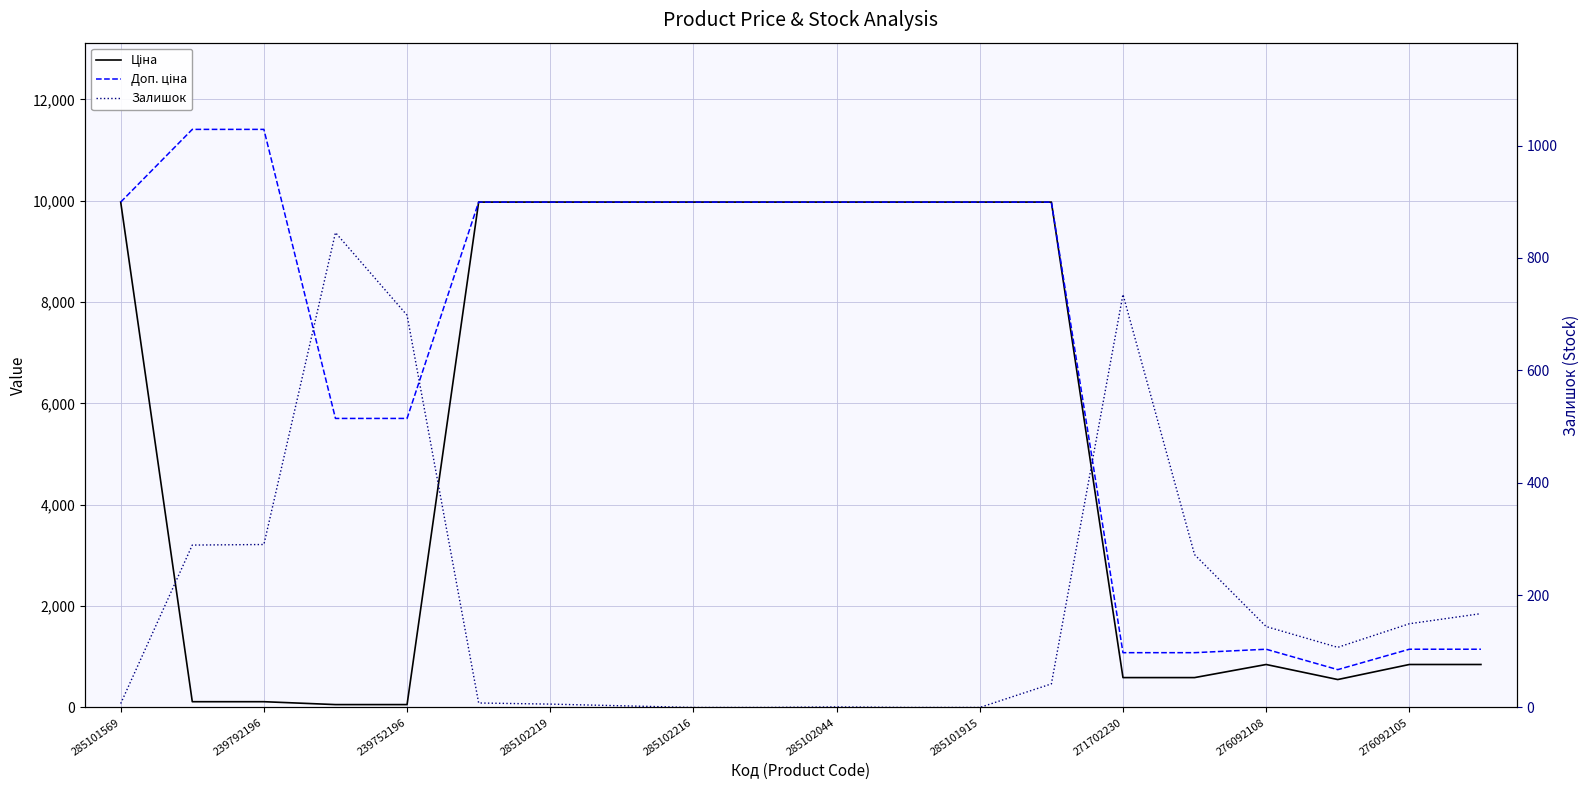

Which category has the highest value across all series?

239792196